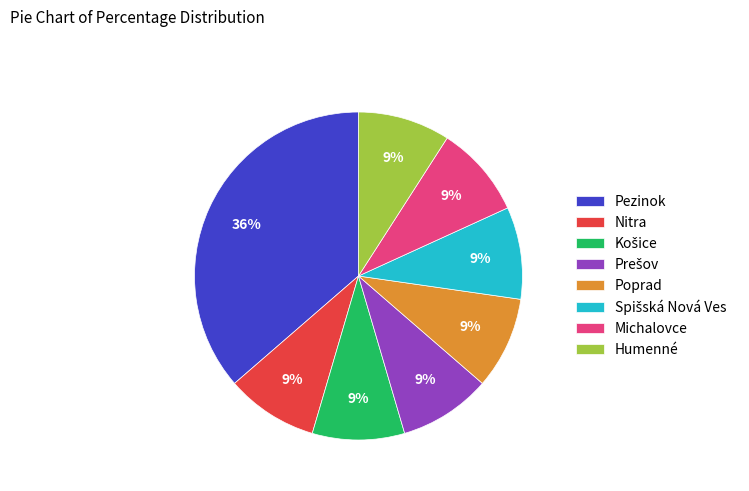

Combined, do Humenné and Pezinok account for over 50%?

No